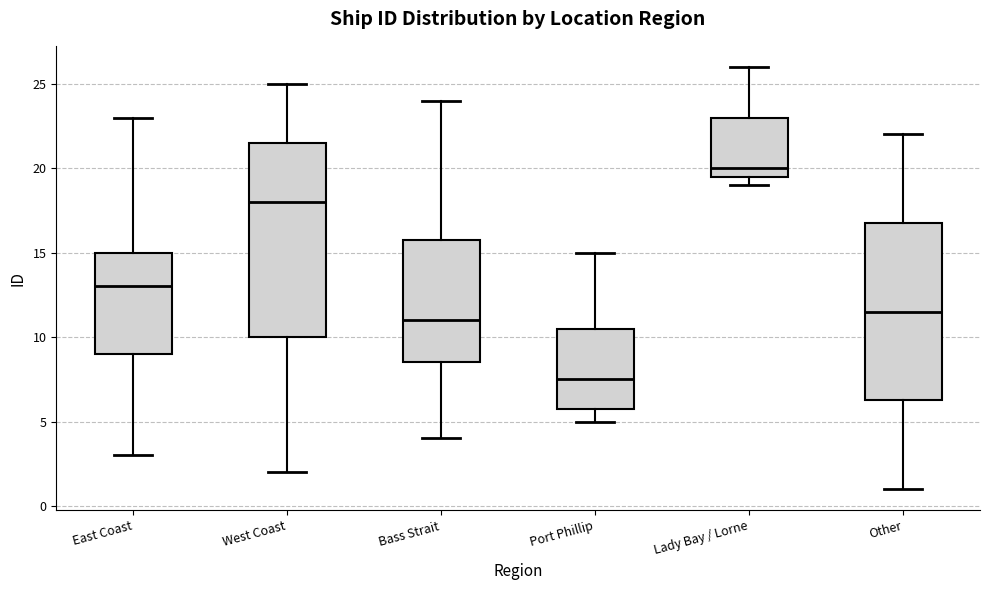

Which box has the lowest median line?

Port Phillip